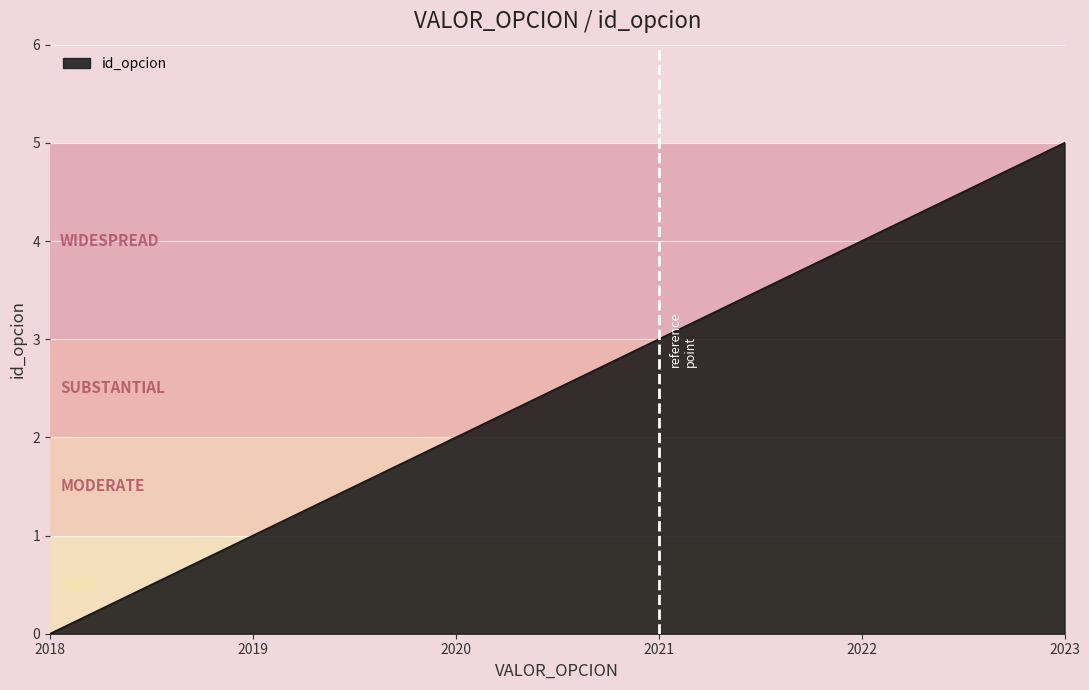

How many series are shown in this chart?

1